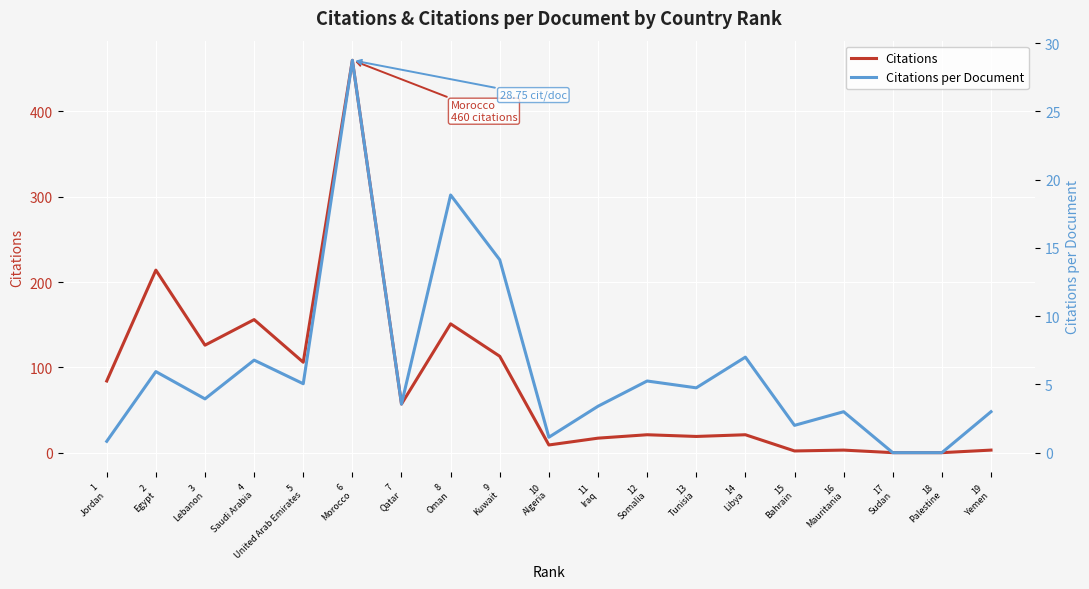

Is the value of Citations at 6
Morocco greater than the value of Citations per Document at 12
Somalia?

Yes